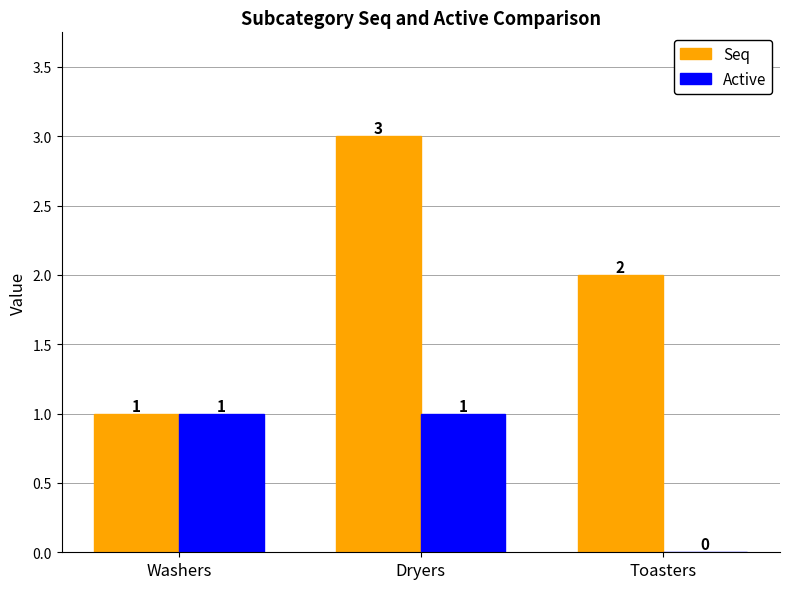

Is it true that Active equals 0 at Toasters?

True